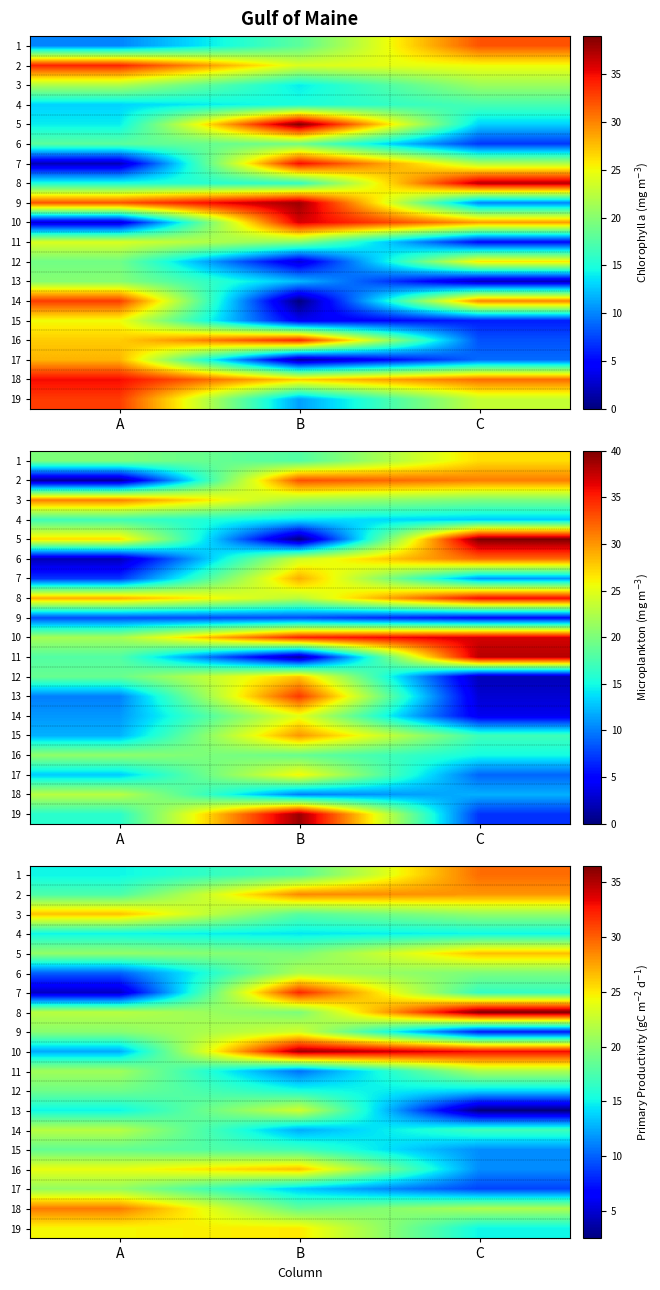

Which has a higher value, A or C?

C